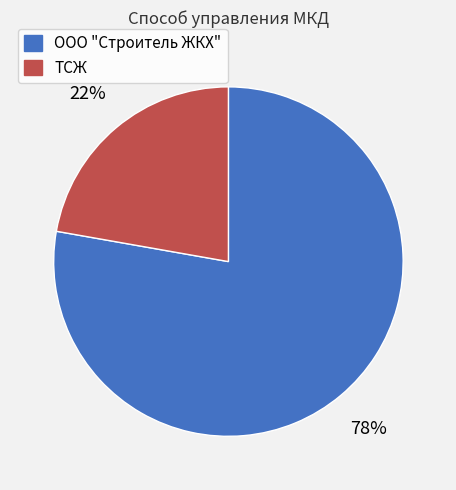

Does ООО "Строитель ЖКХ" represent more than half of the total?

Yes